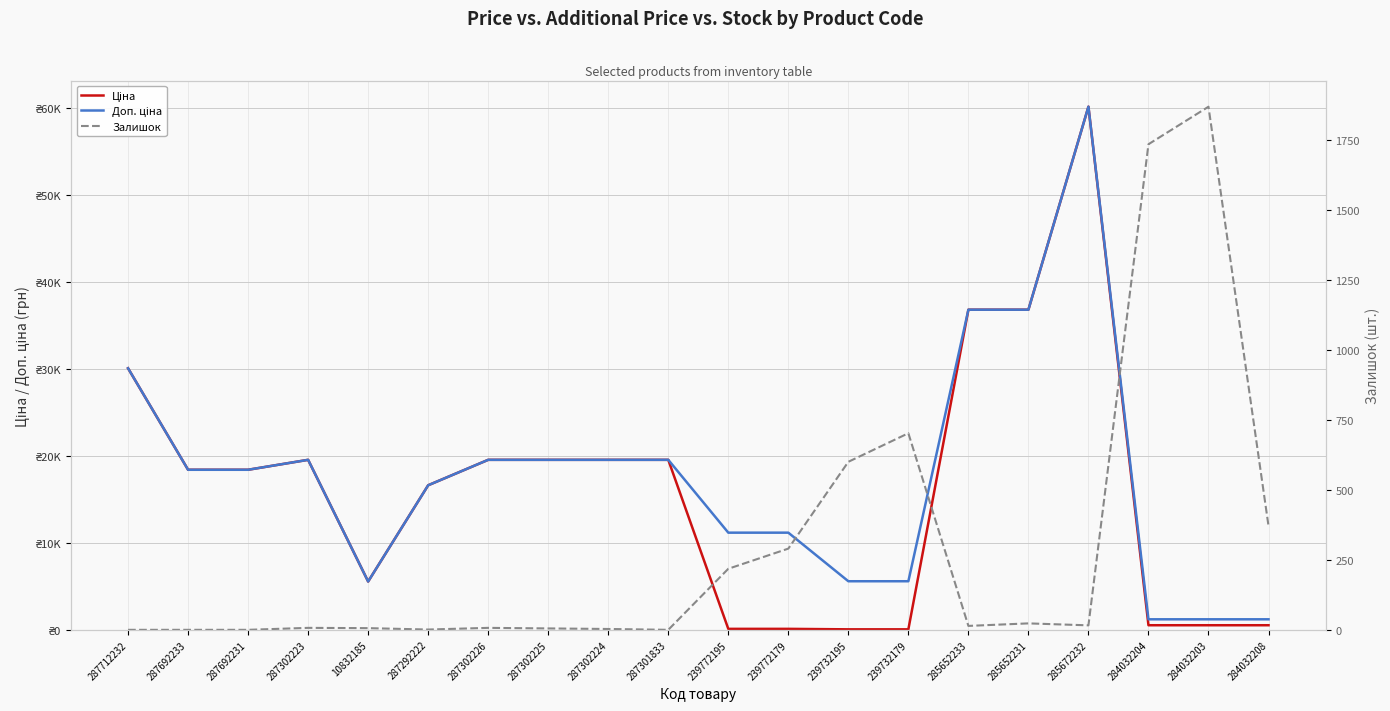

Between 239772179 and 239772195, which is larger?

239772179